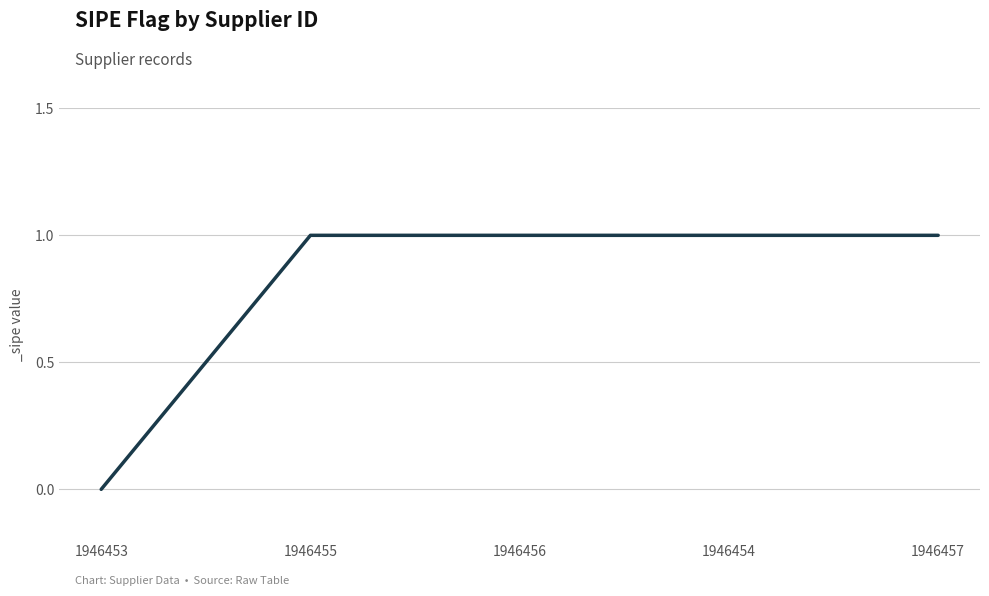

Approximately how many times larger is the value at 1946455 compared to 1946456?

1.0